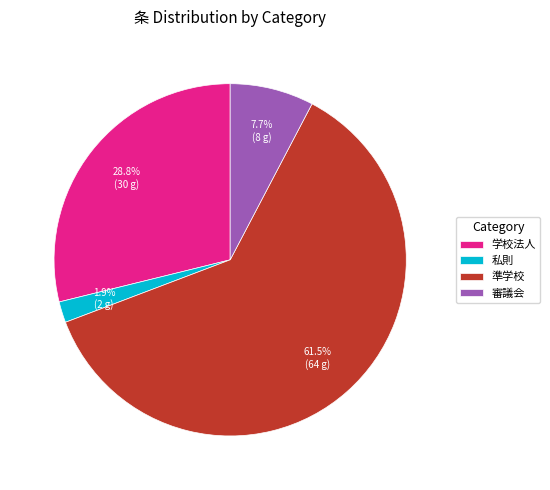

What percentage is the 学校法人 slice, to the nearest percent?

29%